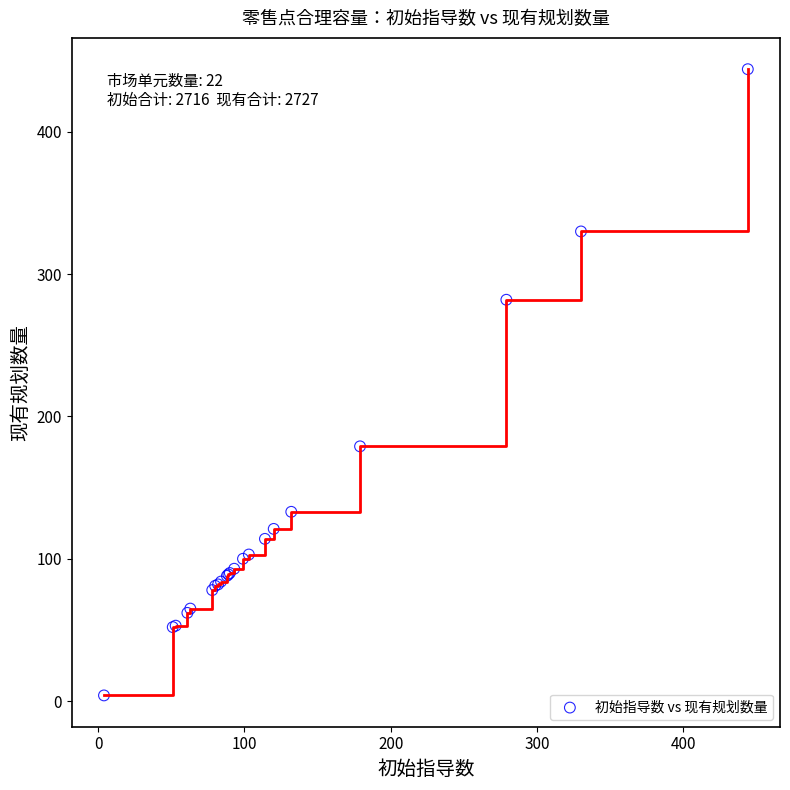

What Y value in the scatter plot is closest to 224?

179